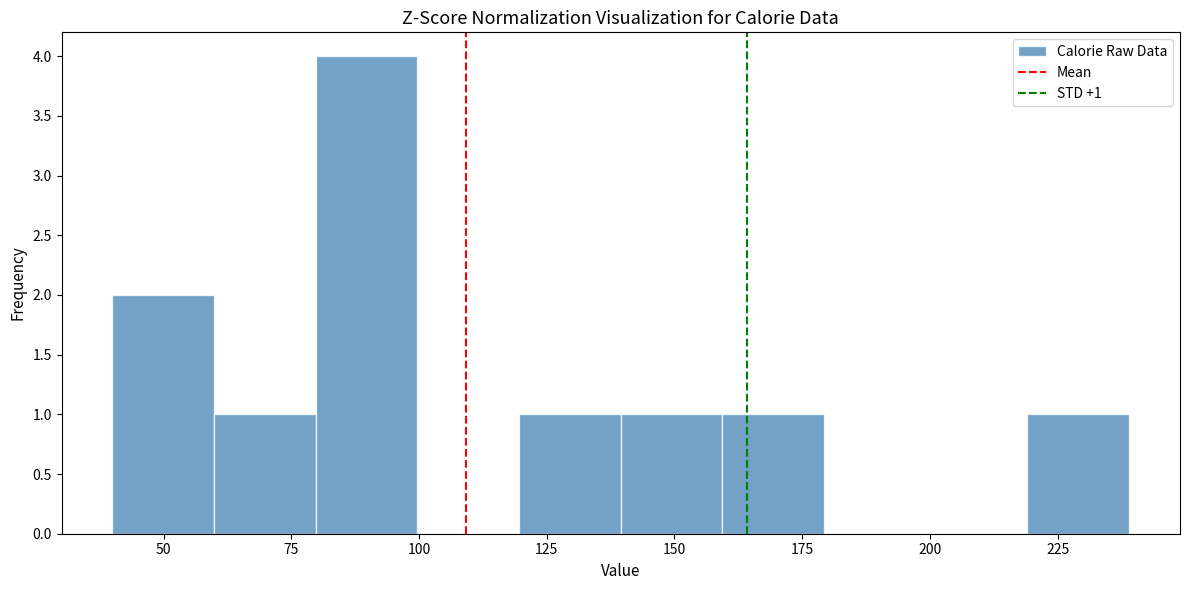

Read against the x-axis, roughly where is the centre of the tallest bar?

90